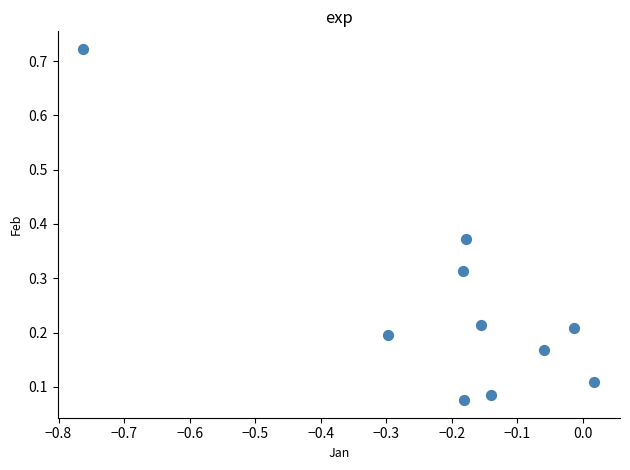

What is the range of Y values (max minus min)?

0.6